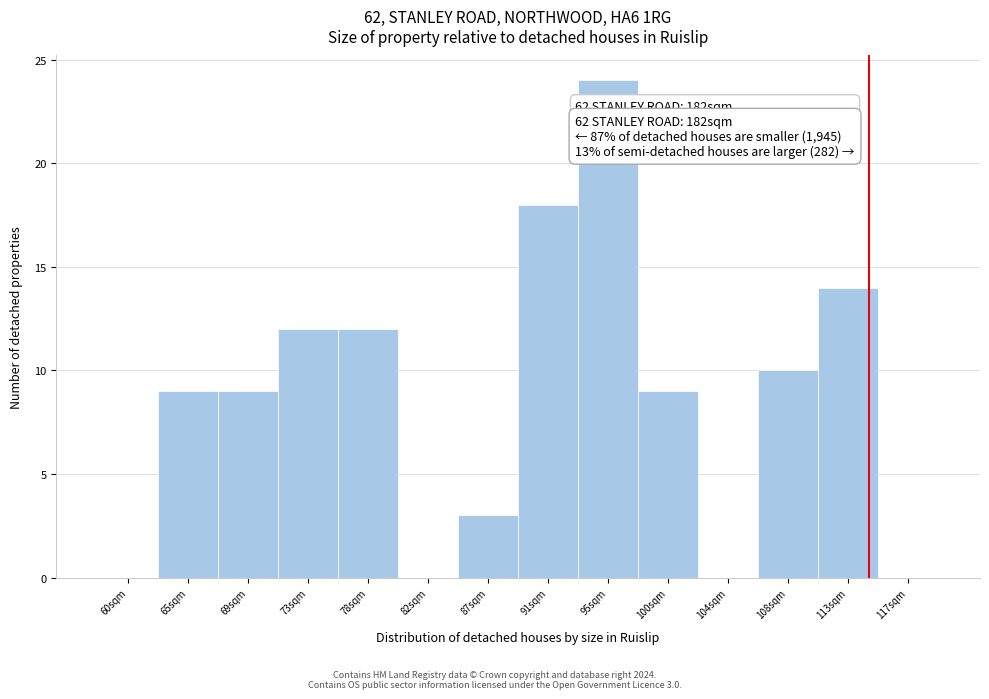

Reading right to left, transcribe all the data shown in this chart.

117sqm=0	113sqm=14	108sqm=10	104sqm=0	100sqm=9	95sqm=24	91sqm=18	87sqm=3	82sqm=0	78sqm=12	73sqm=12	69sqm=9	65sqm=9	60sqm=0